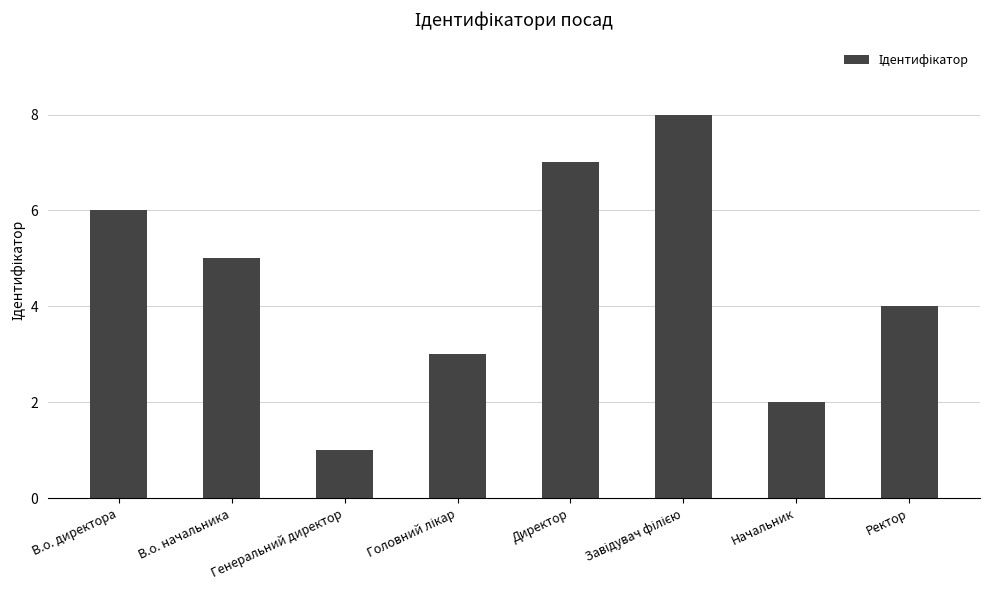

What is the label of the 4th bar from the right?

Директор